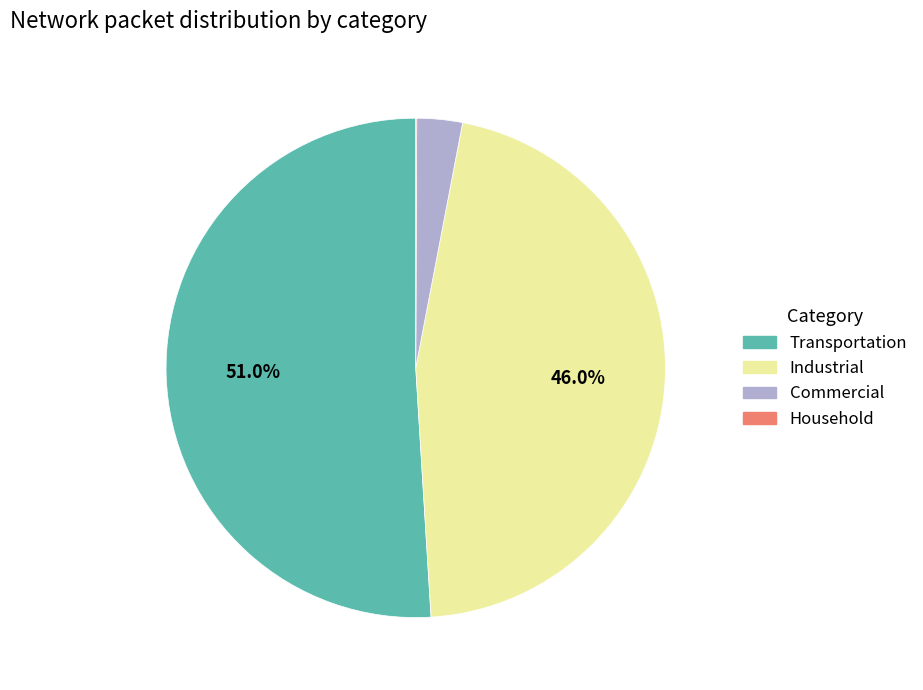

To the nearest percent, what is the average slice percentage?

25%